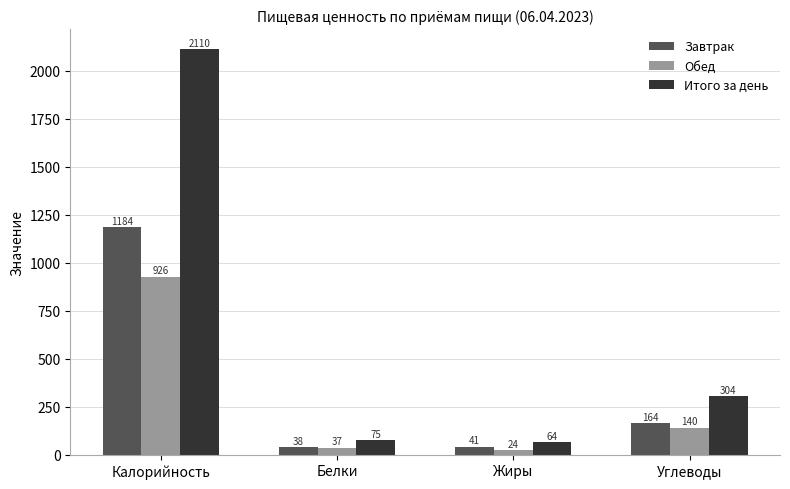

True or false: Завтрак has a value of 2082.7 at Калорийность.

False